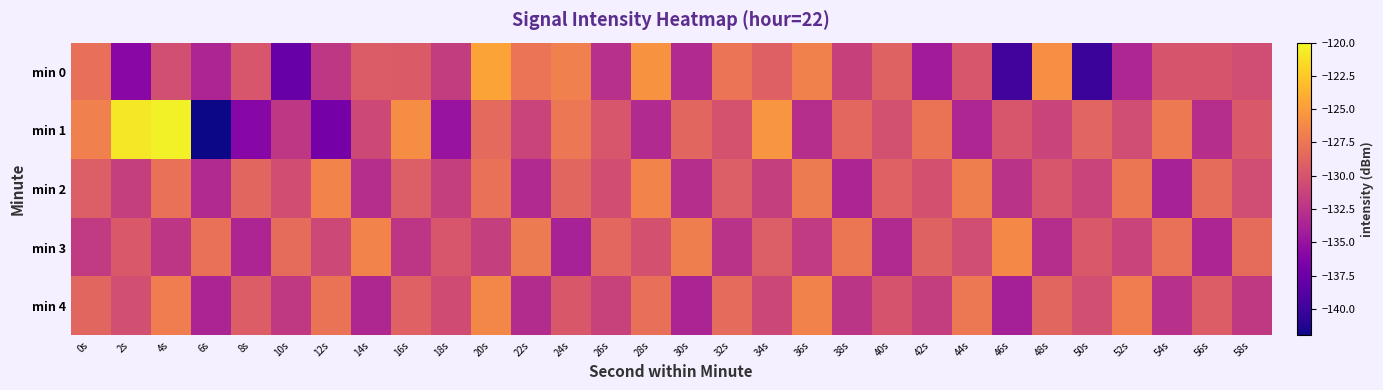

Which series has the widest spread of values?

min 1